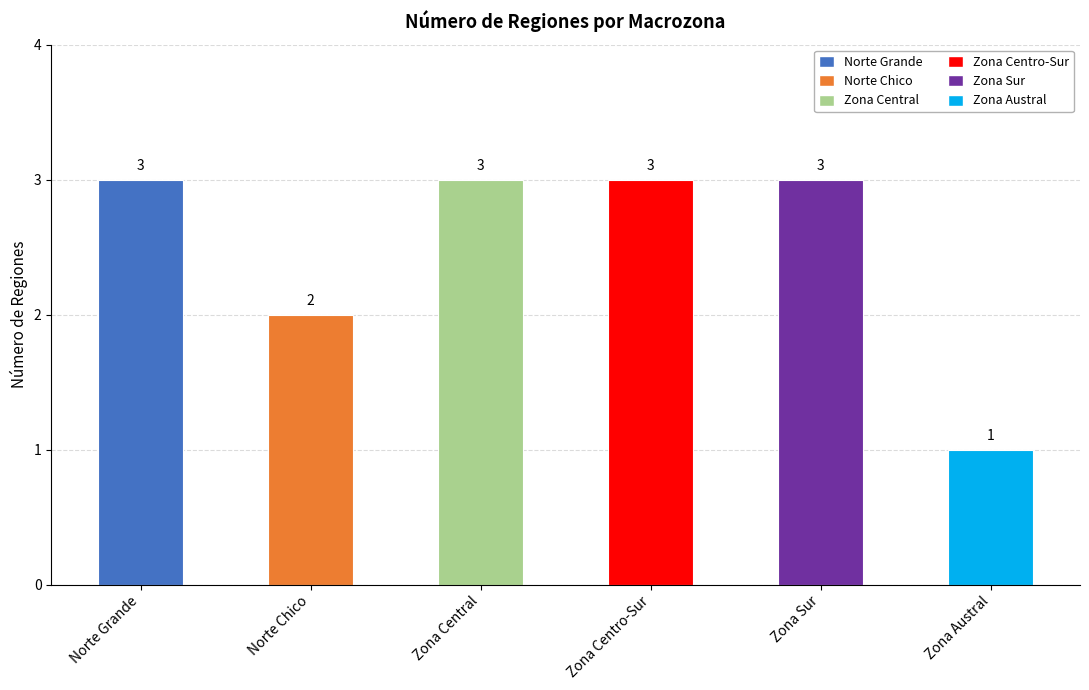

How many values are between 2 and 3?

5